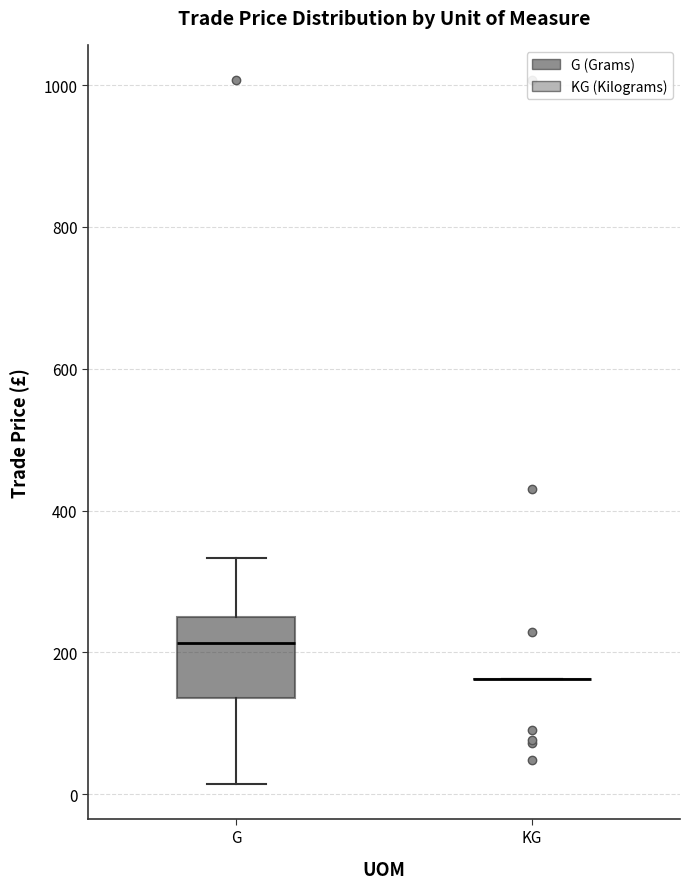

Comparing the boxes themselves (not the whiskers), which one is the tallest?

G